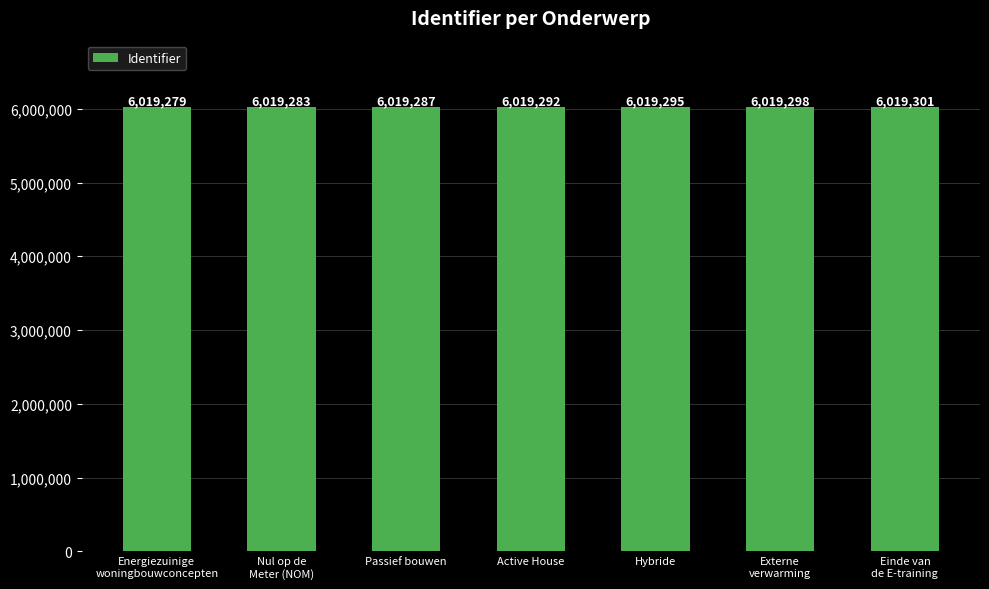

What is the ratio of the value at Energiezuinige
woningbouwconcepten to the value at Hybride?

1.0